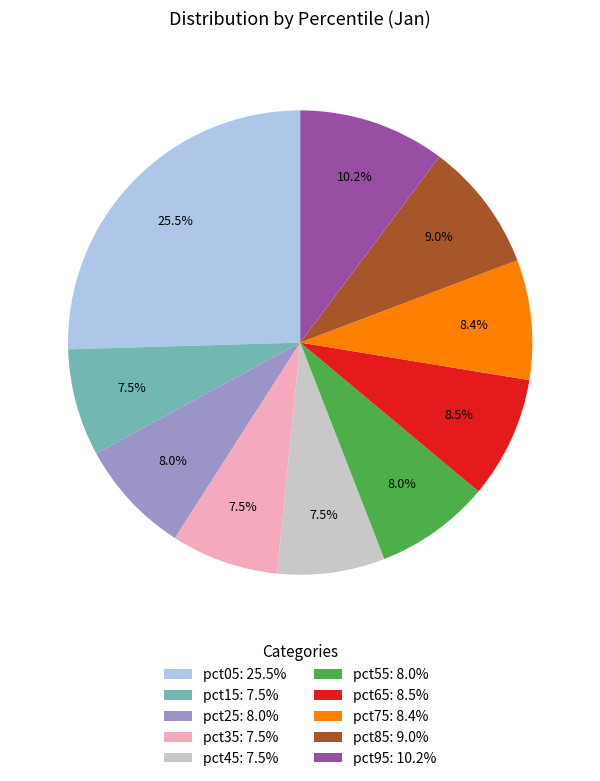

How many slices are in this pie chart?

10